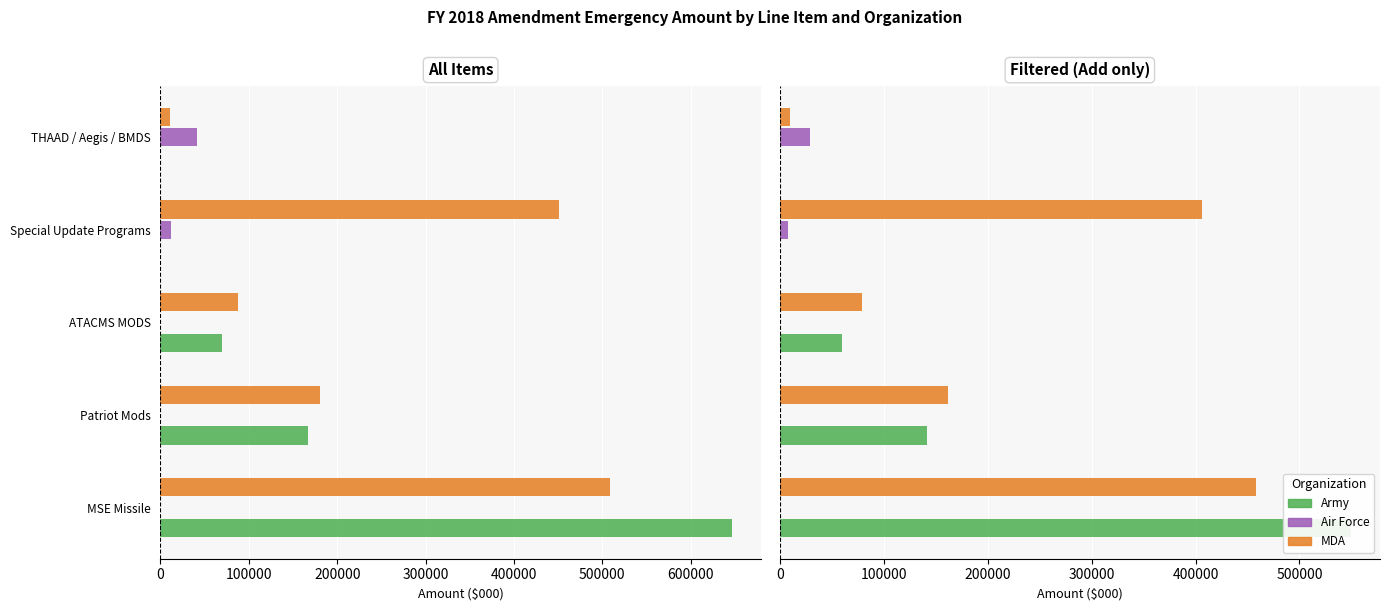

Rank the series by their average value, from lowest to highest.

Air Force, Army, MDA